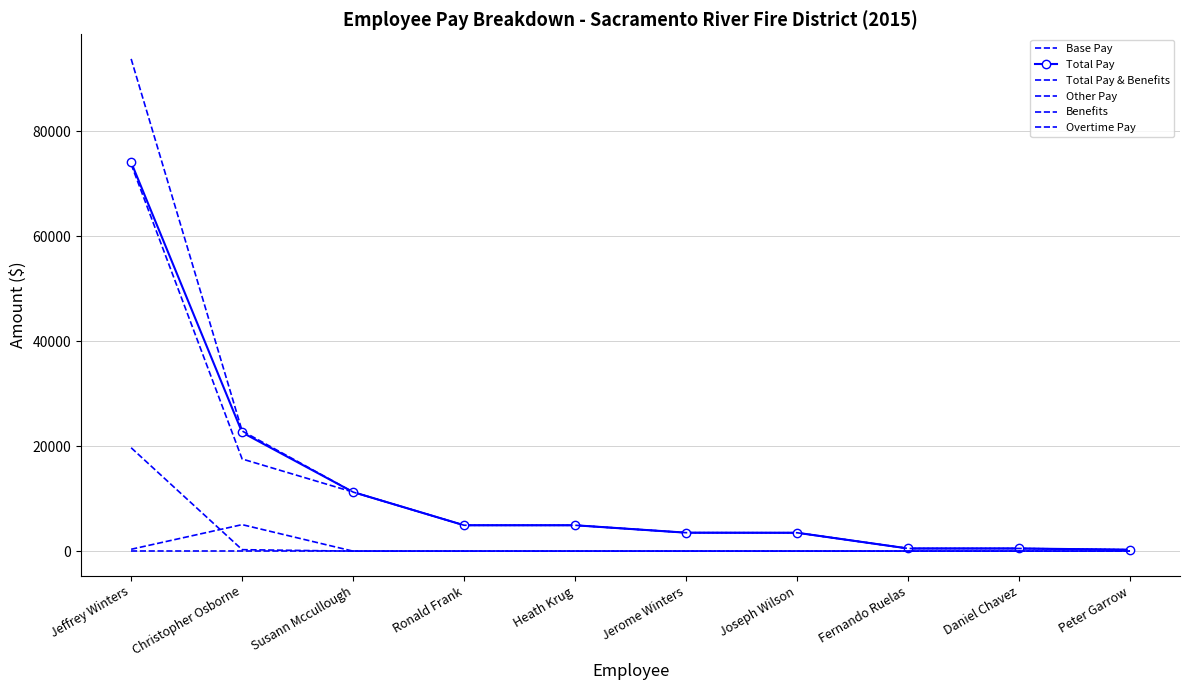

True or false: Overtime Pay and Other Pay cross at least once.

False